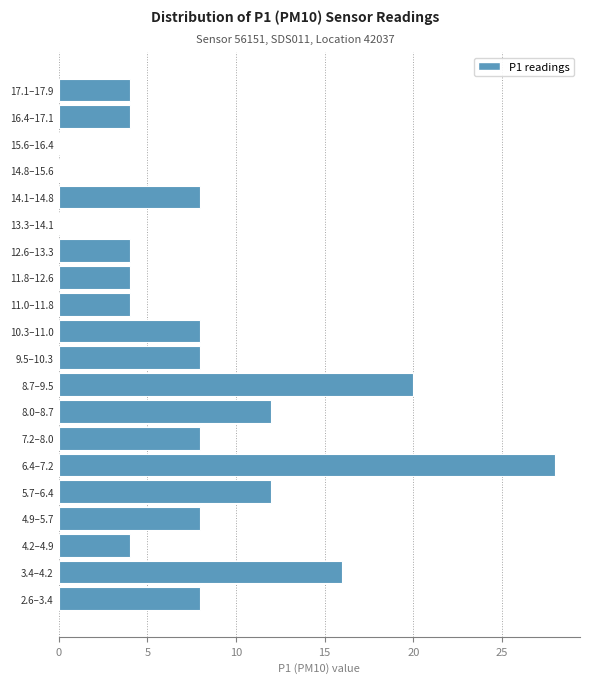

Reading bottom to top, transcribe all the data shown in this chart.

2.6–3.4=8	3.4–4.2=16	4.2–4.9=4	4.9–5.7=8	5.7–6.4=12	6.4–7.2=28	7.2–8.0=8	8.0–8.7=12	8.7–9.5=20	9.5–10.3=8	10.3–11.0=8	11.0–11.8=4	11.8–12.6=4	12.6–13.3=4	13.3–14.1=0	14.1–14.8=8	14.8–15.6=0	15.6–16.4=0	16.4–17.1=4	17.1–17.9=4